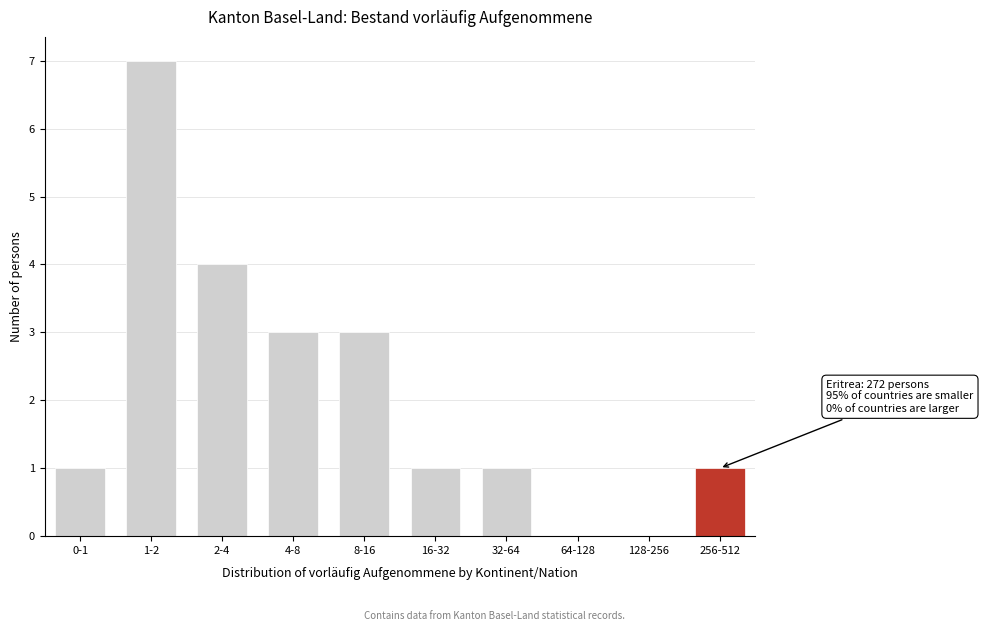

Reading left to right, list all the values displayed in this chart.

0-1=1	1-2=7	2-4=4	4-8=3	8-16=3	16-32=1	32-64=1	64-128=0	128-256=0	256-512=1